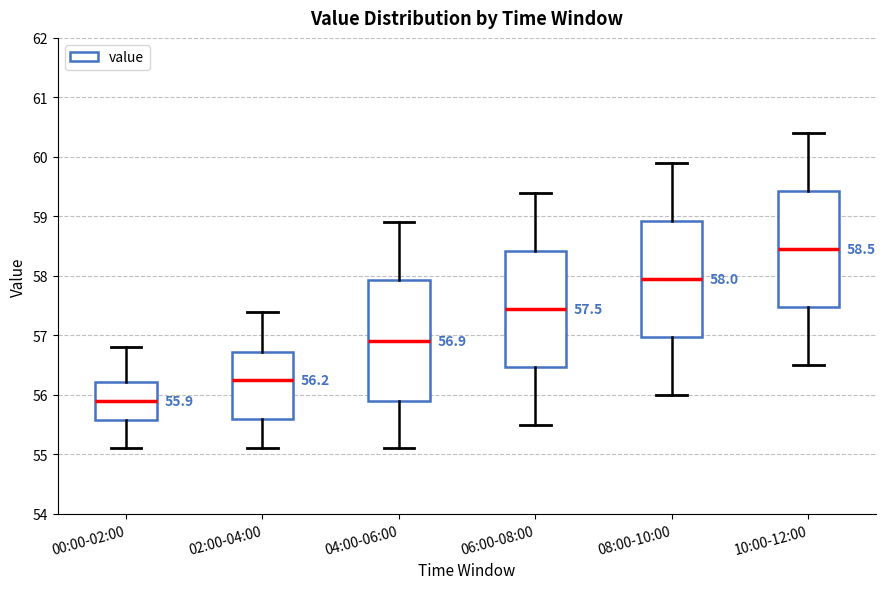

Which box's median line is the lowest?

00:00-02:00